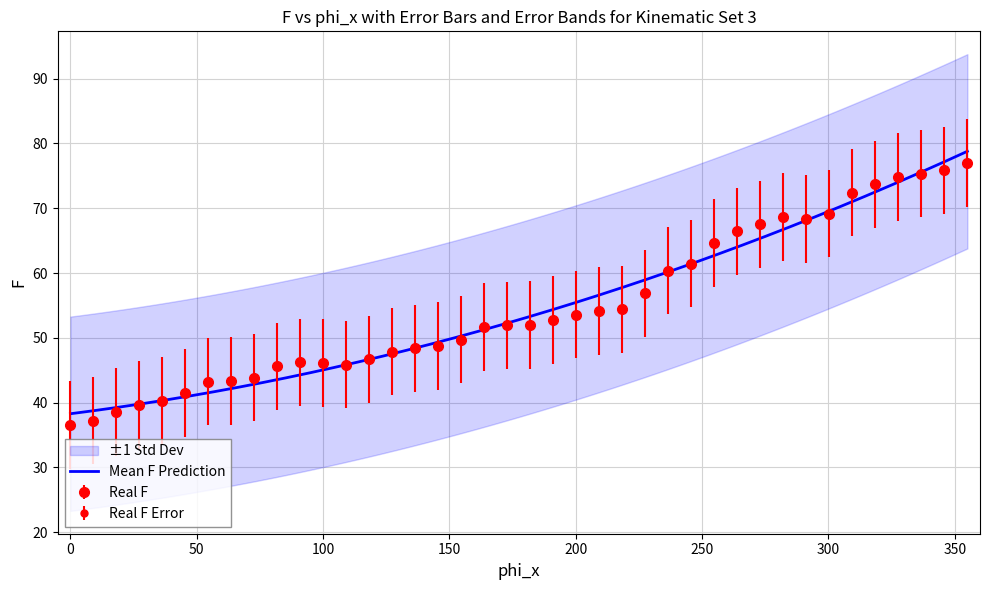

True or false: the data shows 75.5 at 1999-10.

False